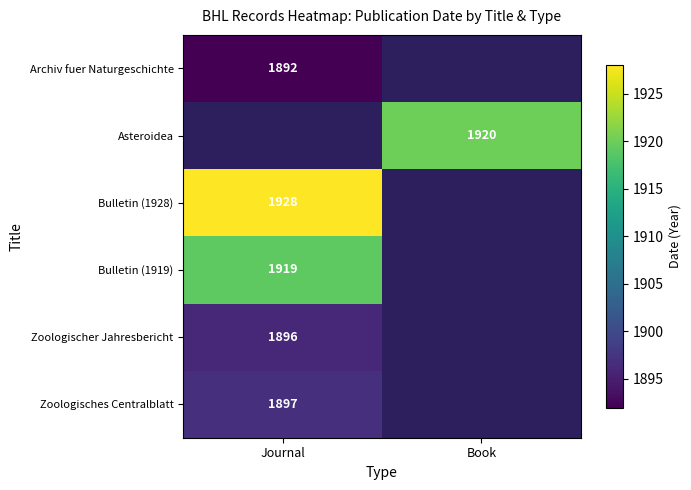

The Bulletin (1928) series shows 1928 at Journal. True or false?

True